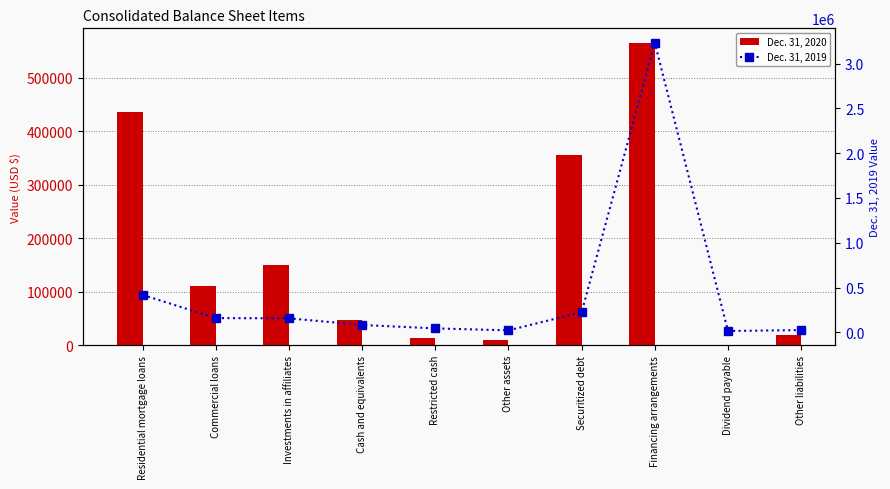

Where is Dec. 31, 2020 nearest to the value 282645?

Securitized debt